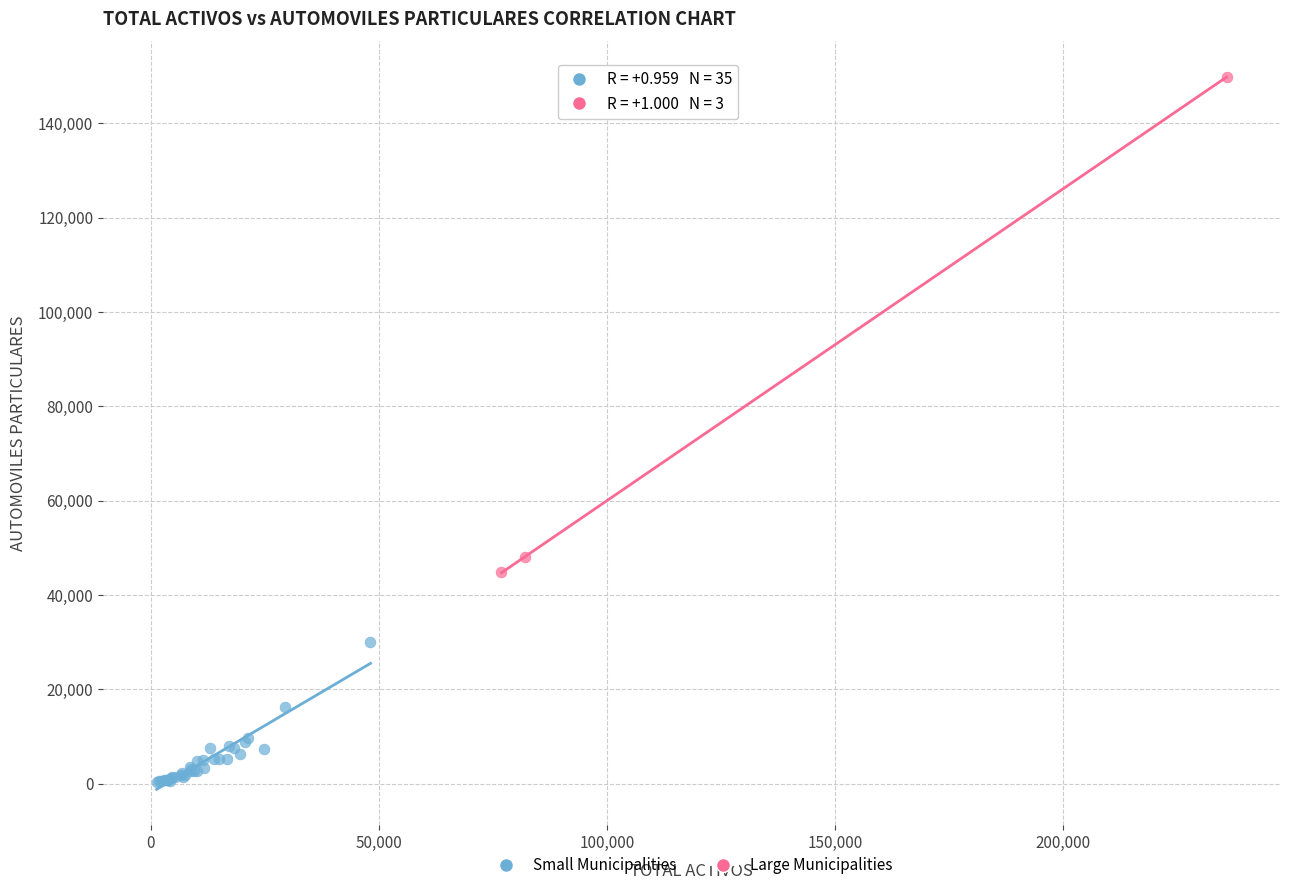

Which series contains the highest Y value?

Large Municipalities